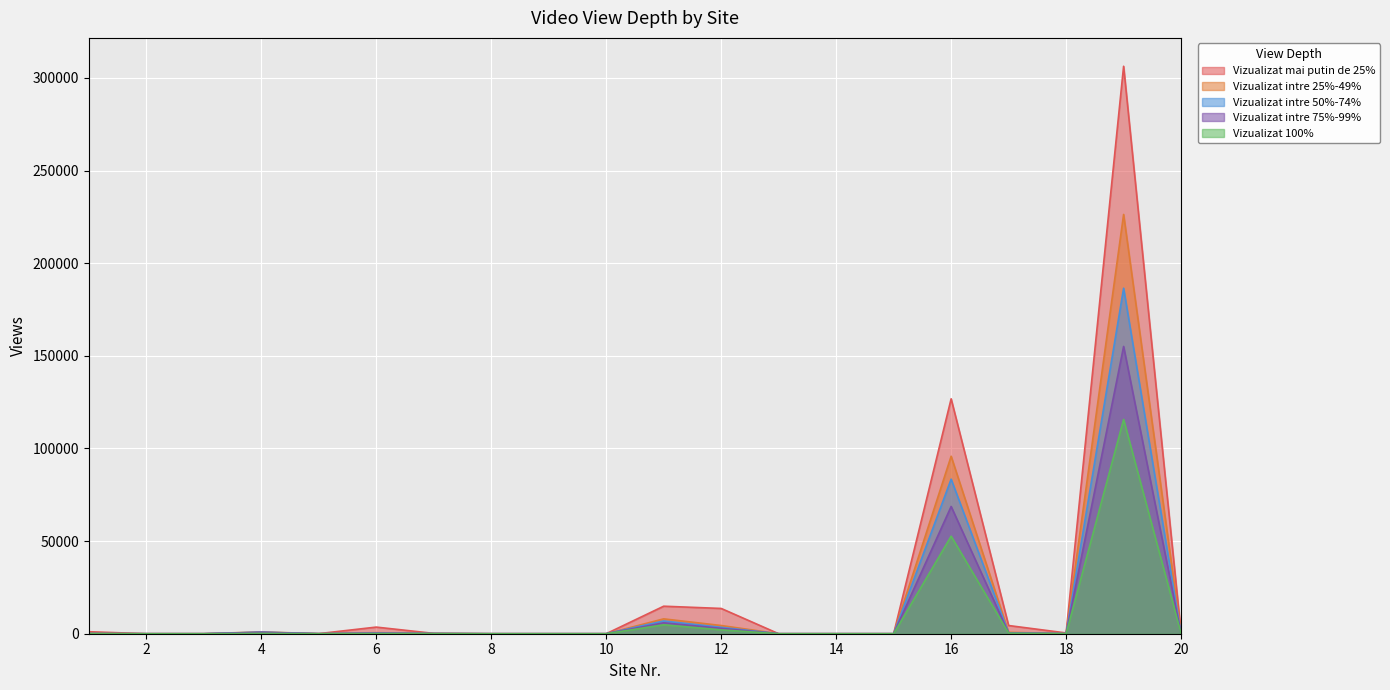

True or false: Vizualizat intre 25%-49% has a value of 0 at 10.

True